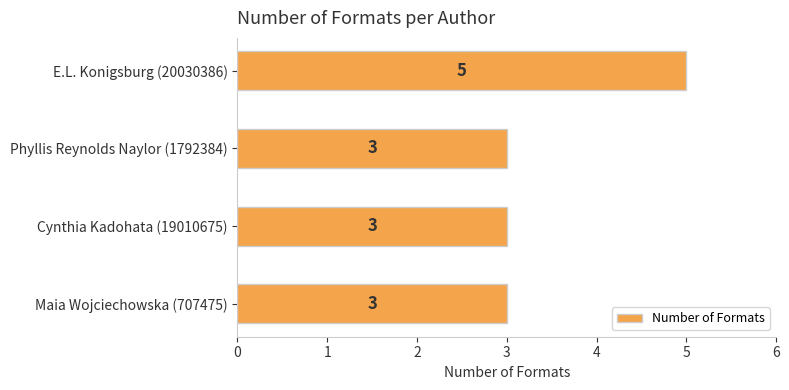

What is the smallest value displayed?

3